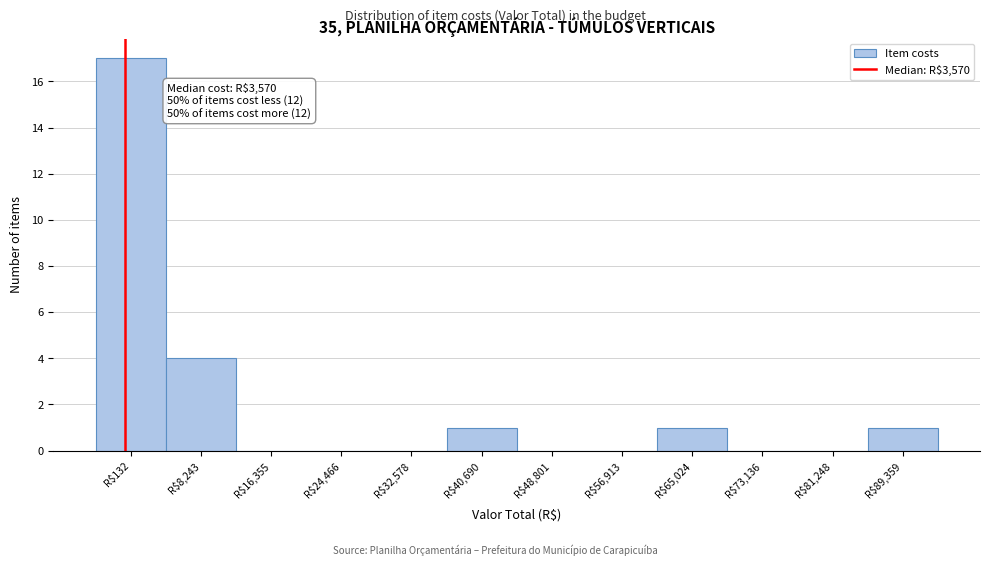

Where is the data nearest to the value 8?

R$8,243